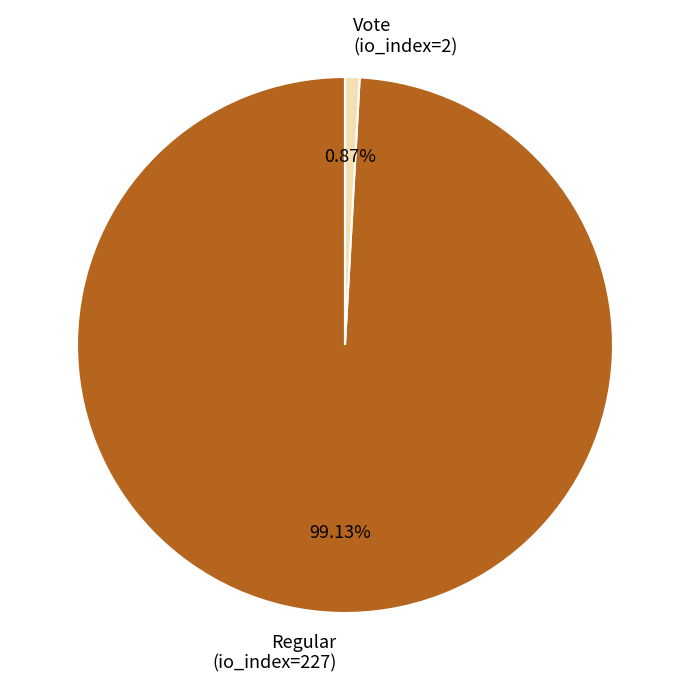

Rank the categories by value from highest to lowest.

Regular (io_index=227), Vote (io_index=2)